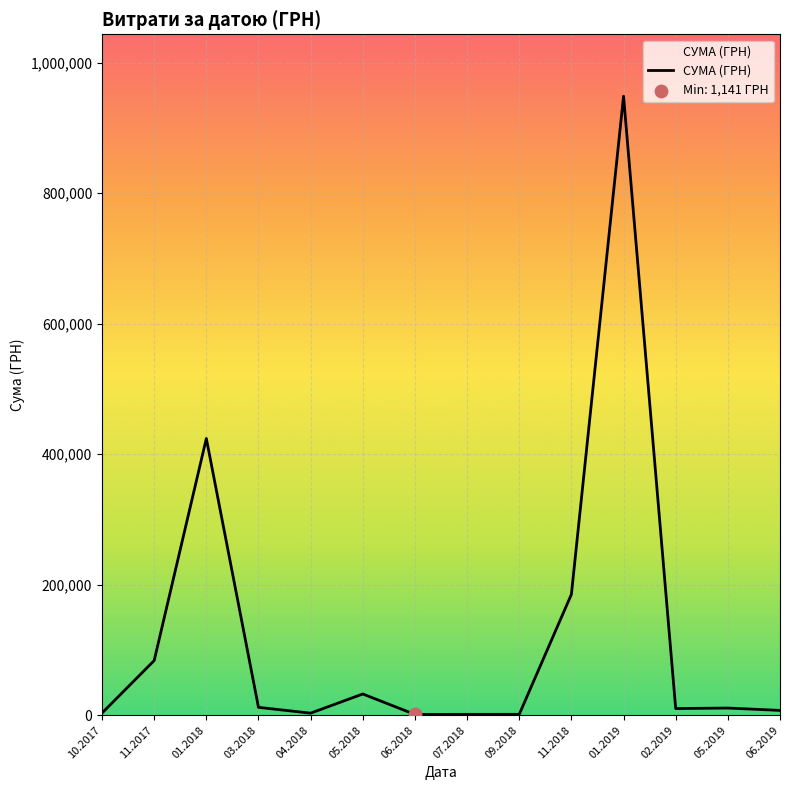

Which has a higher value, 02.2019 or 11.2017?

11.2017